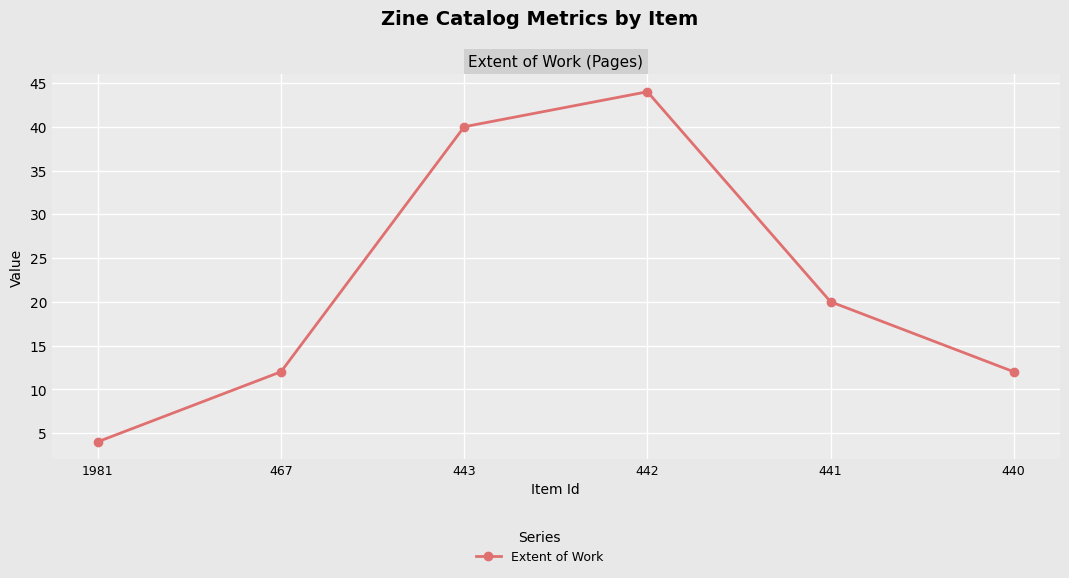

Count the number of data series in this chart.

1